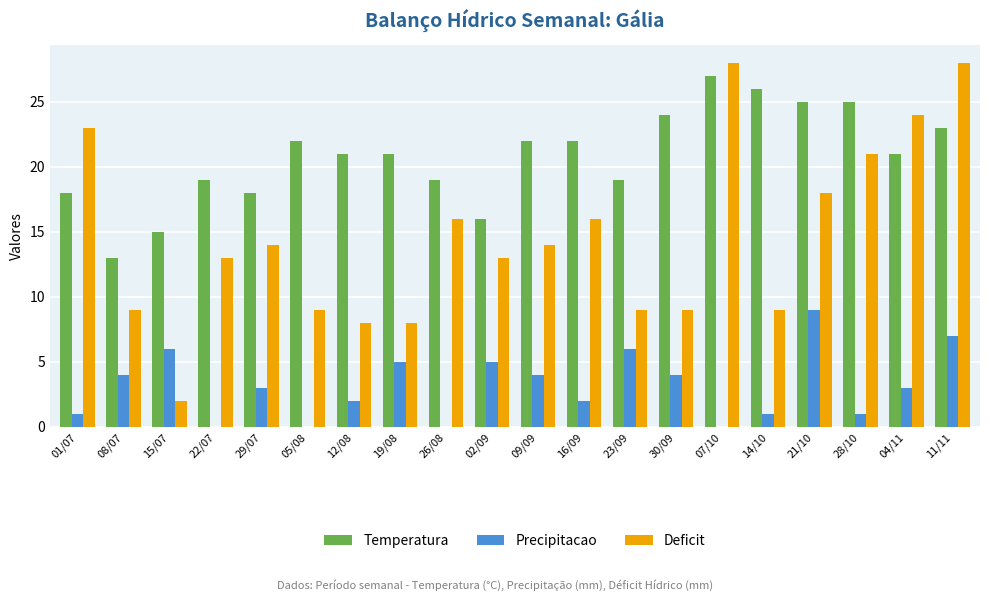

Which series has the largest total across all categories?

Temperatura